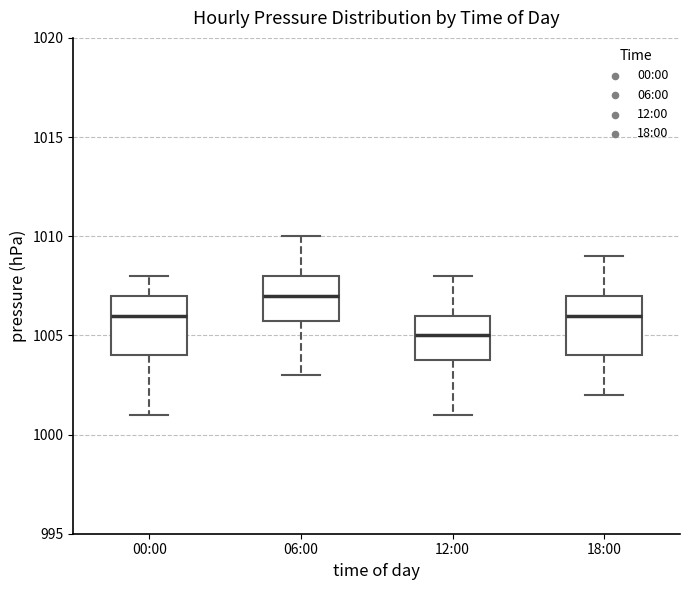

Reading left to right, read every box against the y-axis: the position of its median line, the range the box covers, and the ends of its whiskers. The values are not printed on the chart, so give them approximately, as read against the axis.

00:00: median 1006, box 1004 to 1007, whiskers 1001 to 1008
06:00: median 1007, box 1006 to 1008, whiskers 1003 to 1010
12:00: median 1005, box 1004 to 1006, whiskers 1001 to 1008
18:00: median 1006, box 1004 to 1007, whiskers 1002 to 1009